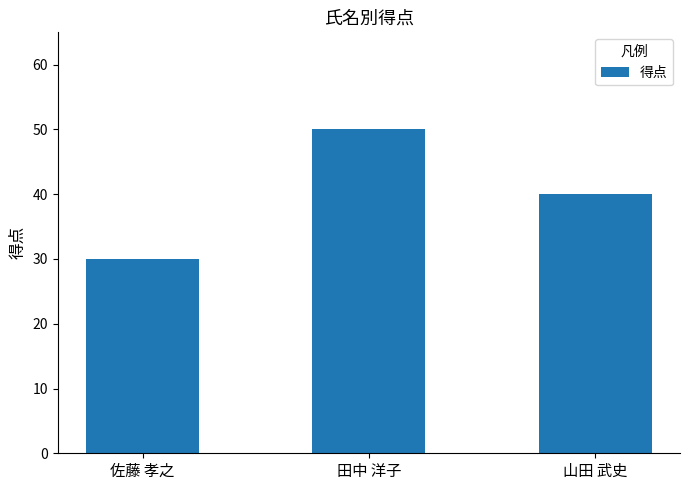

Between 田中 洋子 and 山田 武史, which is larger?

田中 洋子